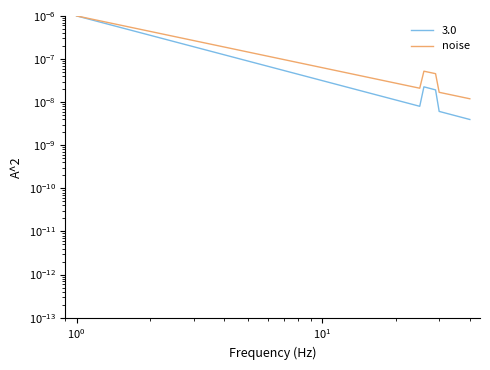

How many points are lower than both their immediate neighbors (excluding endpoints)?

1